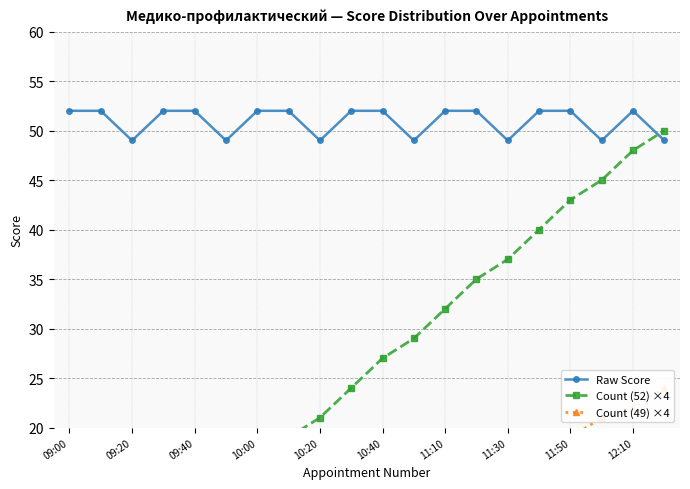

Which series ends up on top after the final intersection of Raw Score and Count (52) ×4?

Count (52) ×4